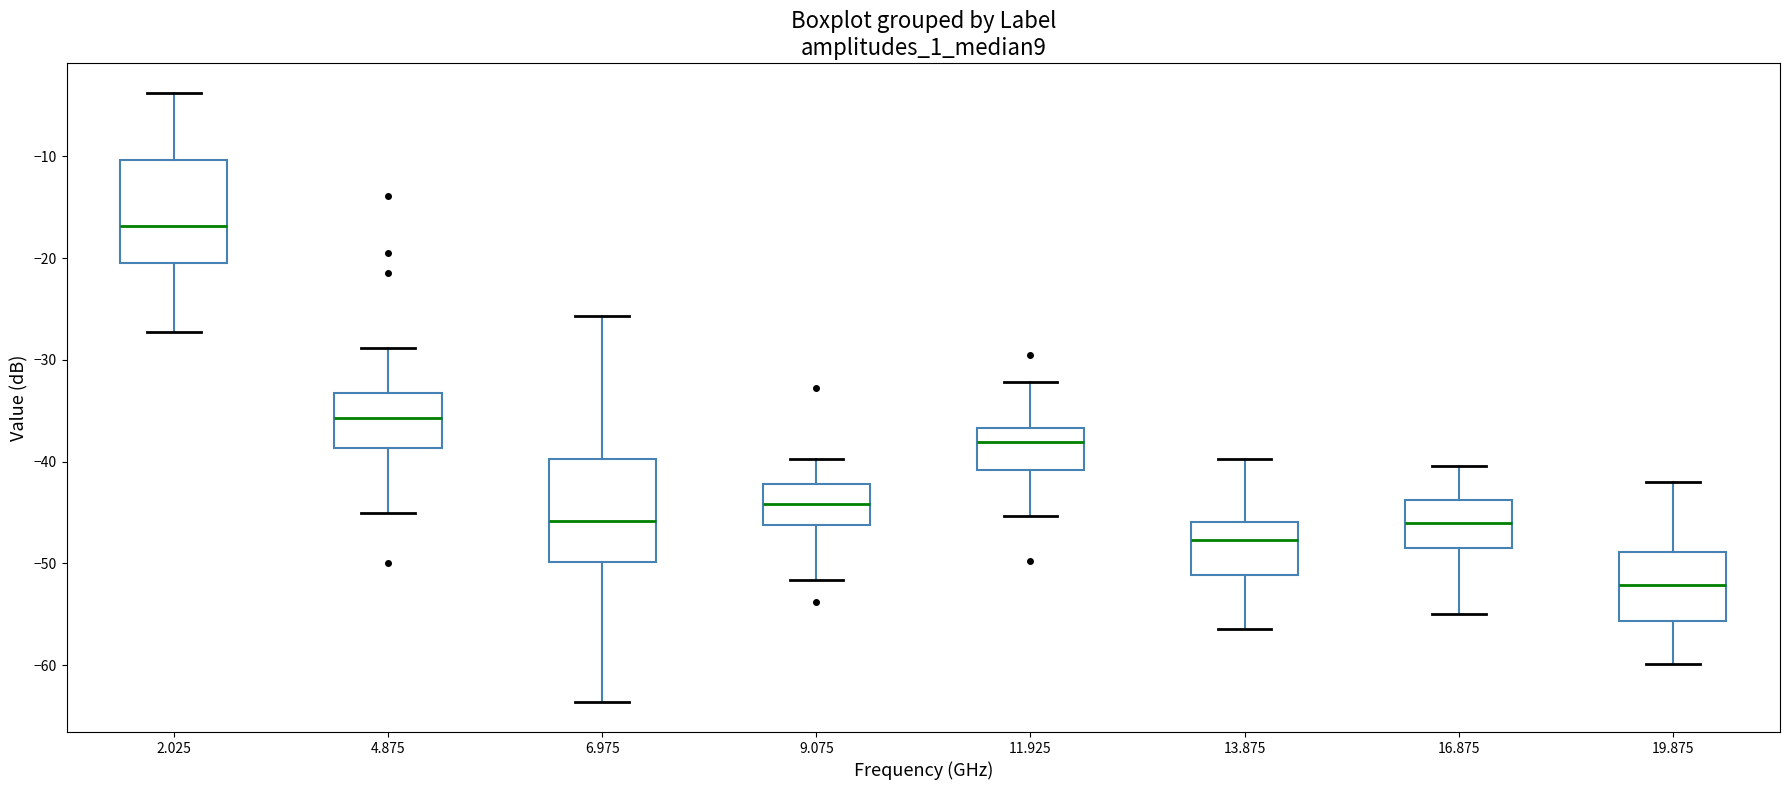

Reading left to right, read every box against the y-axis: the position of its median line, the range the box covers, and the ends of its whiskers. The values are not printed on the chart, so give them approximately, as read against the axis.

2.025: median -17, box -20 to -10, whiskers -27 to -4
4.875: median -36, box -39 to -33, whiskers -45 to -29
6.975: median -46, box -50 to -40, whiskers -64 to -26
9.075: median -44, box -46 to -42, whiskers -52 to -40
11.925: median -38, box -41 to -37, whiskers -45 to -32
13.875: median -48, box -51 to -46, whiskers -56 to -40
16.875: median -46, box -48 to -44, whiskers -55 to -40
19.875: median -52, box -56 to -49, whiskers -60 to -42